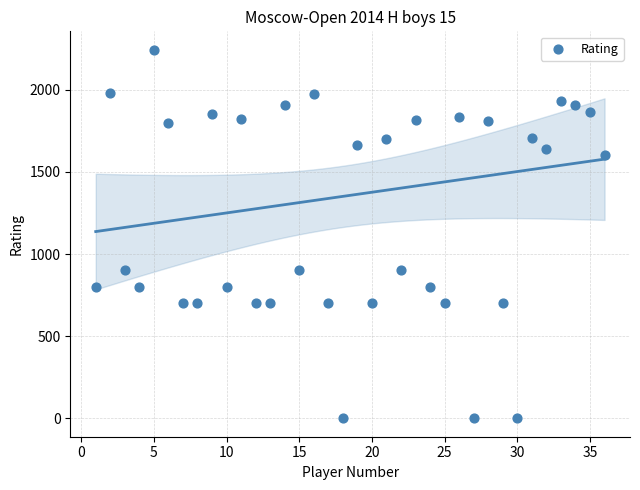

What is the range of Y values (max minus min)?

2244